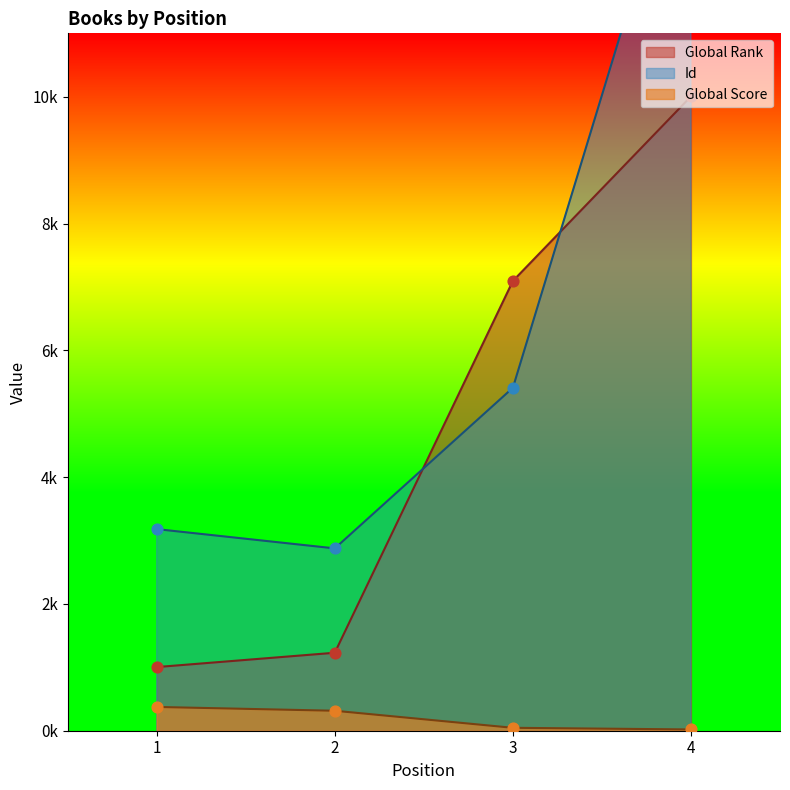

Which series has the largest total across all categories?

Id